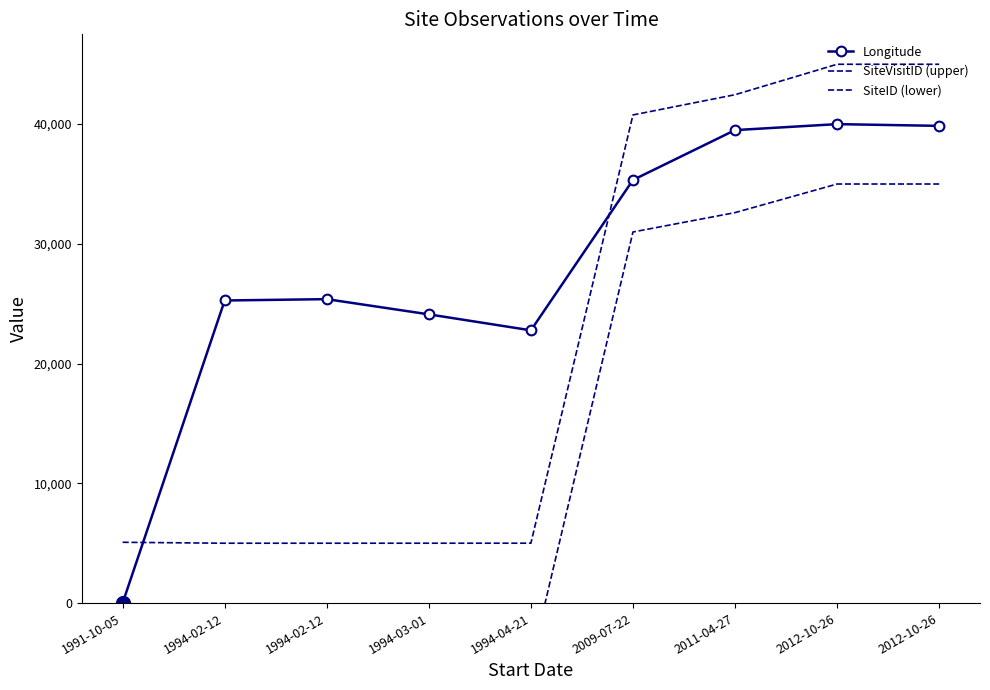

How many lines are shown in the chart?

3